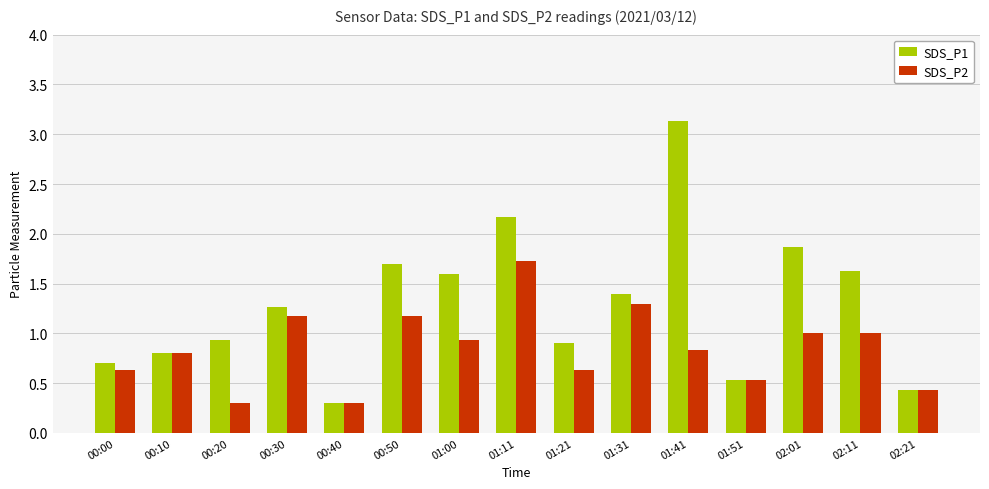

What position from the right is 01:00?

9